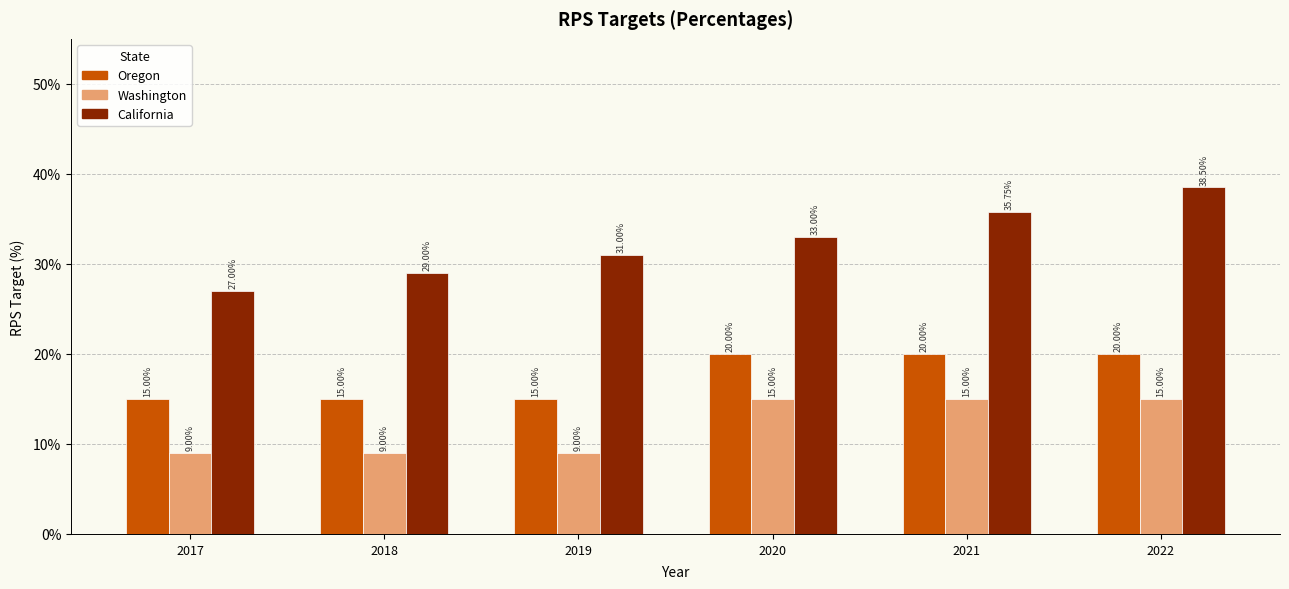

Which label corresponds to the largest value in the chart?

2022